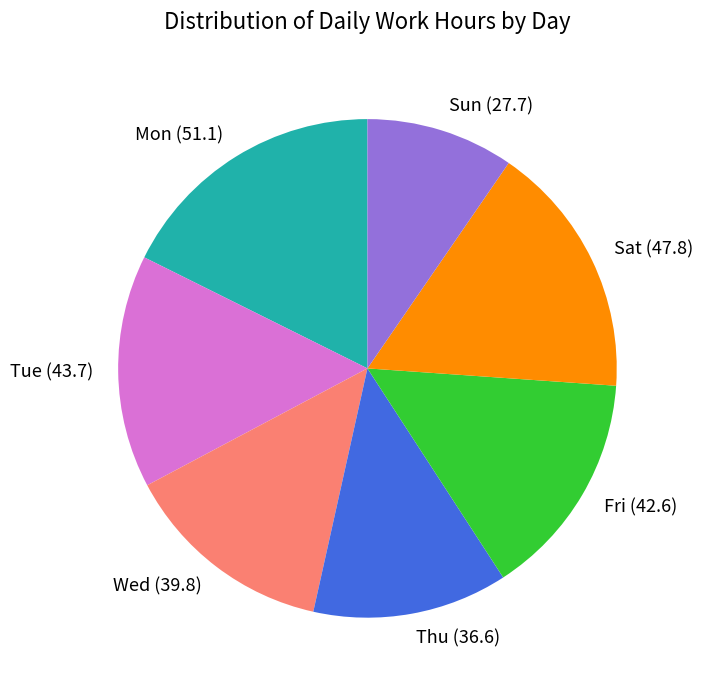

Between Wed and Sun, which is larger?

Wed